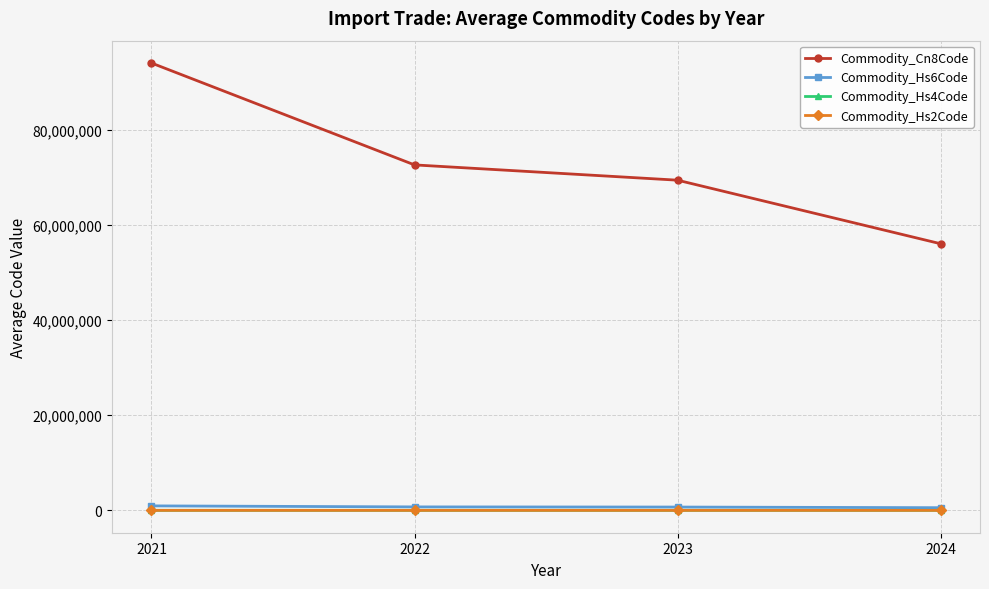

What are all the series names shown in the legend?

Commodity_Cn8Code, Commodity_Hs6Code, Commodity_Hs4Code, Commodity_Hs2Code